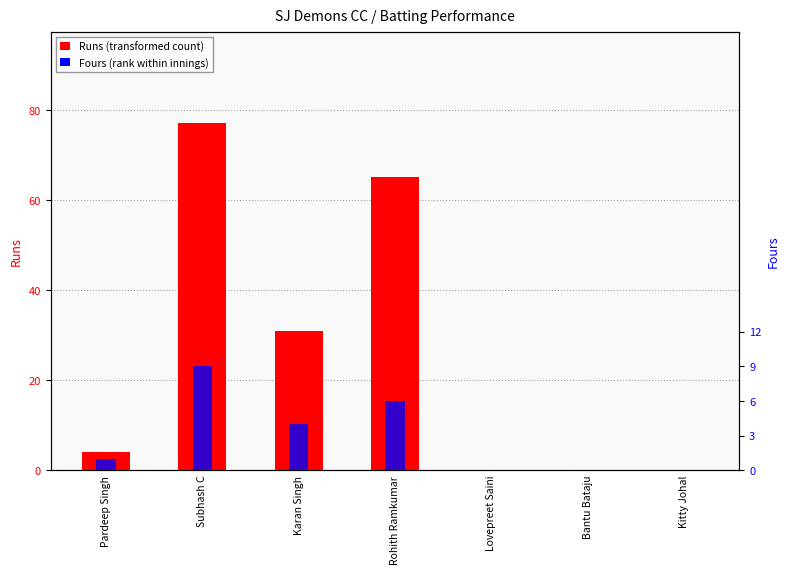

What position from the left is Lovepreet Saini?

5